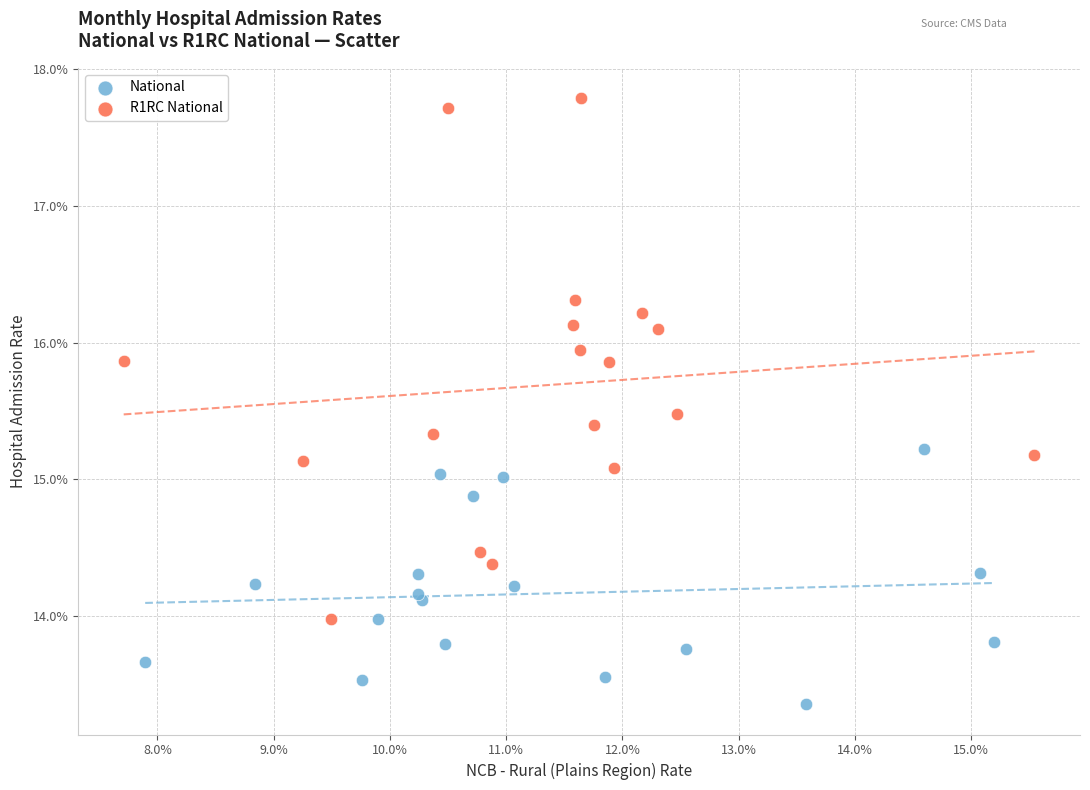

Which series has the largest Y range (max minus min)?

R1RC National